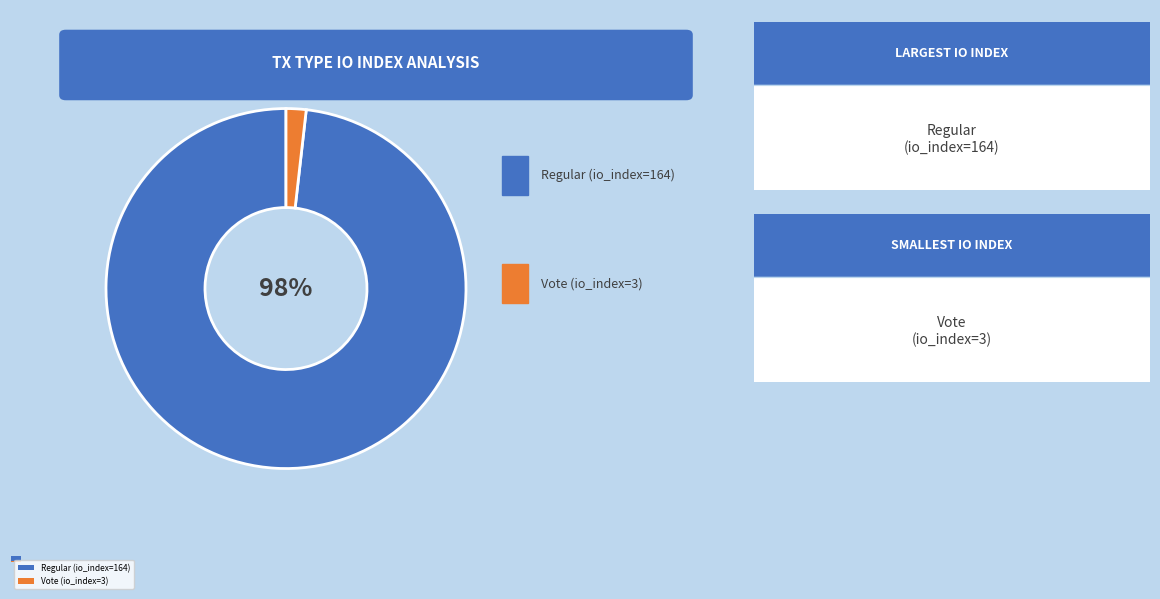

Do Regular (io_index=164) and Vote (io_index=3) together represent more than half of the pie?

Yes